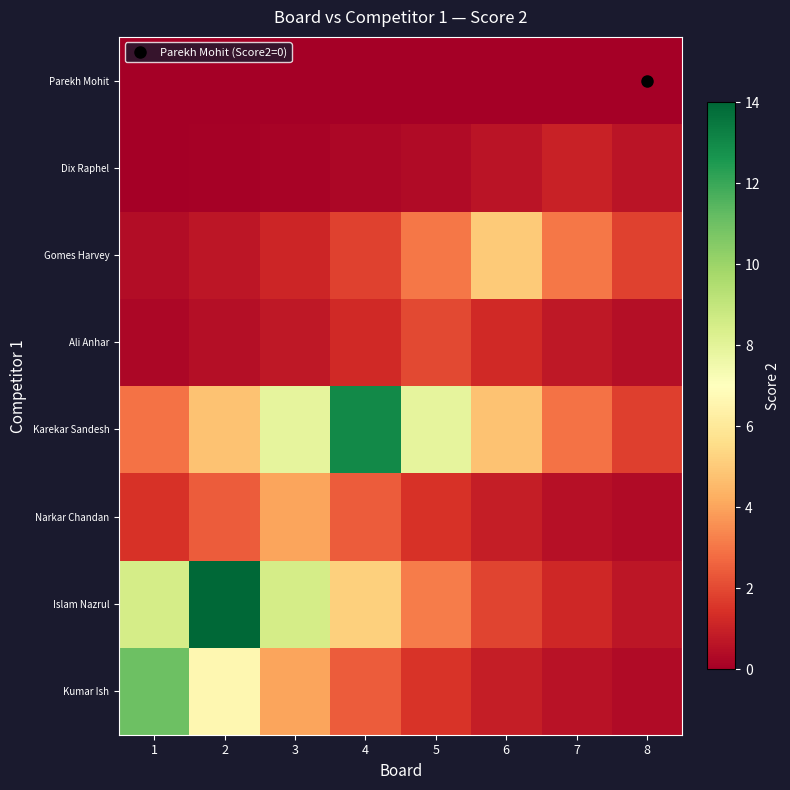

What is the spread (max minus min) of values at 3?

8.5